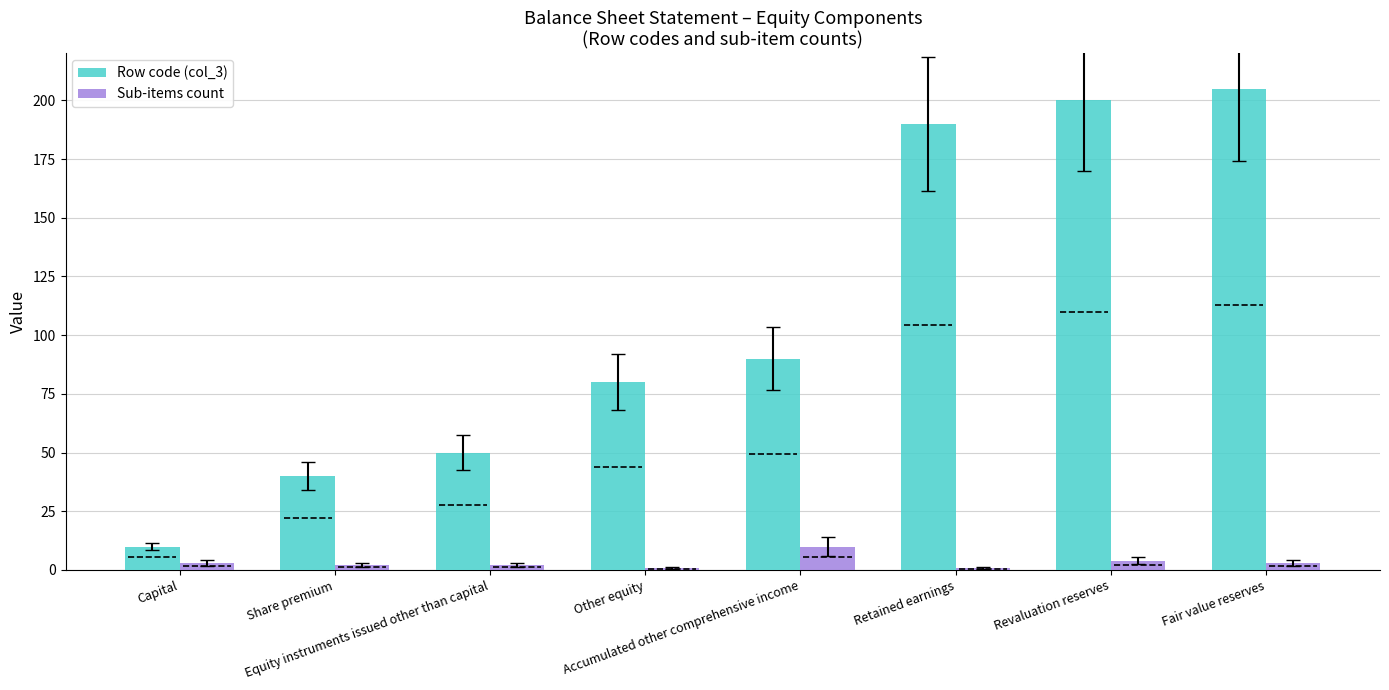

True or false: Sub-items count has a value of 1 at Retained earnings.

True